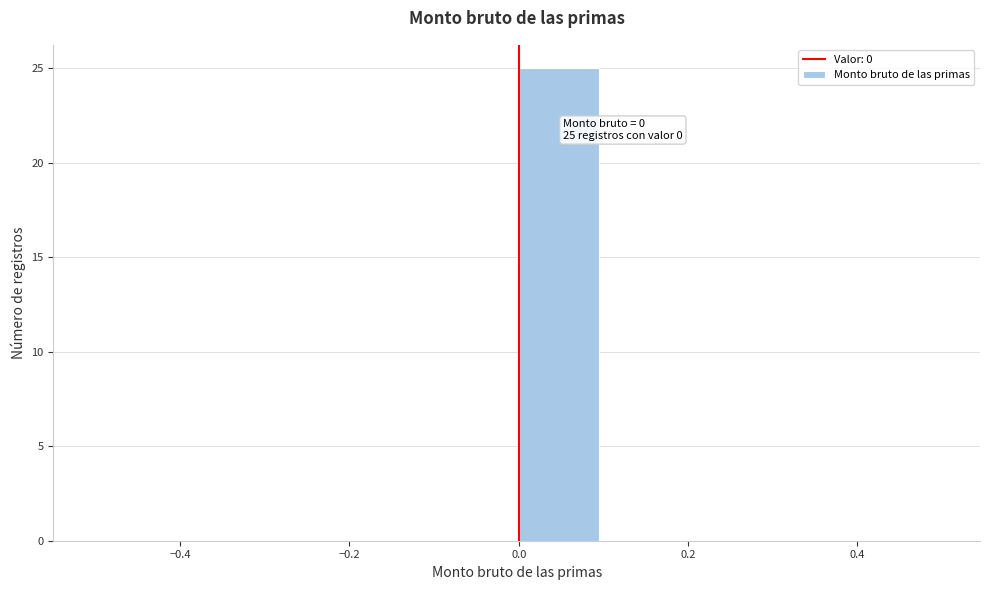

Which range on the x-axis has the tallest bar?

0.0 to 0.1